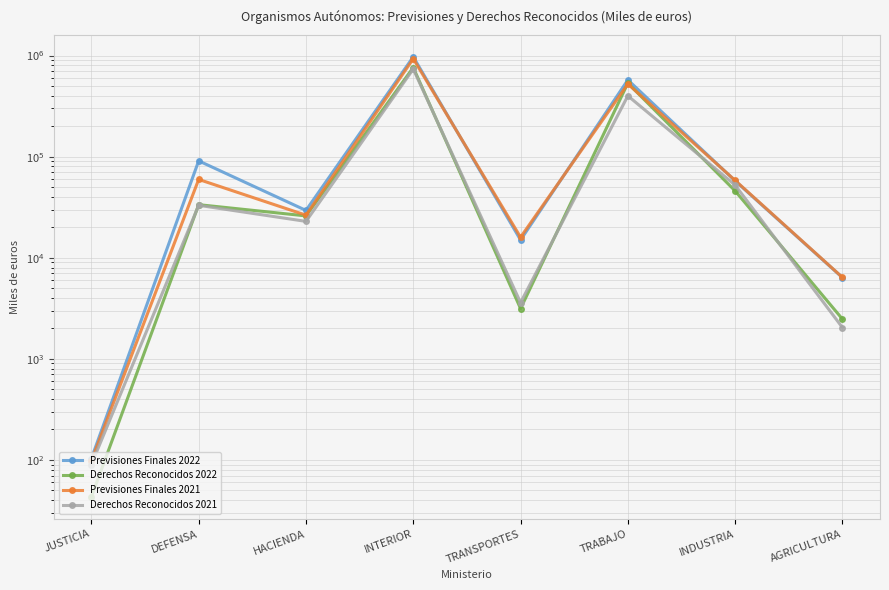

Reading right to left, what are all the values shown in this chart?

Previsiones Finales 2022: 6360	57610	574567	14988	971876	29396	90880	103
Derechos Reconocidos 2022: 2472	45809	534012	3139	762137	25937	33506	43
Previsiones Finales 2021: 6390	58190	524296	15956	930525	26368	59533	98
Derechos Reconocidos 2021: 2038	52298	399764	3593	735686	22896	33021	90